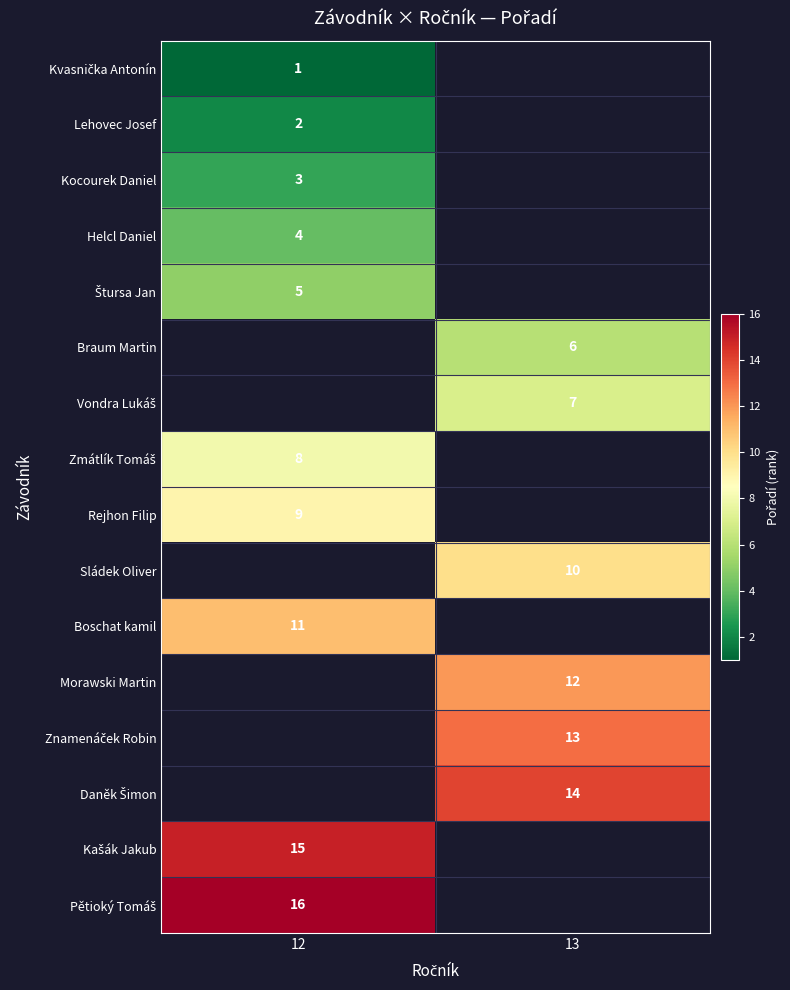

How many distinct data groups are displayed?

16